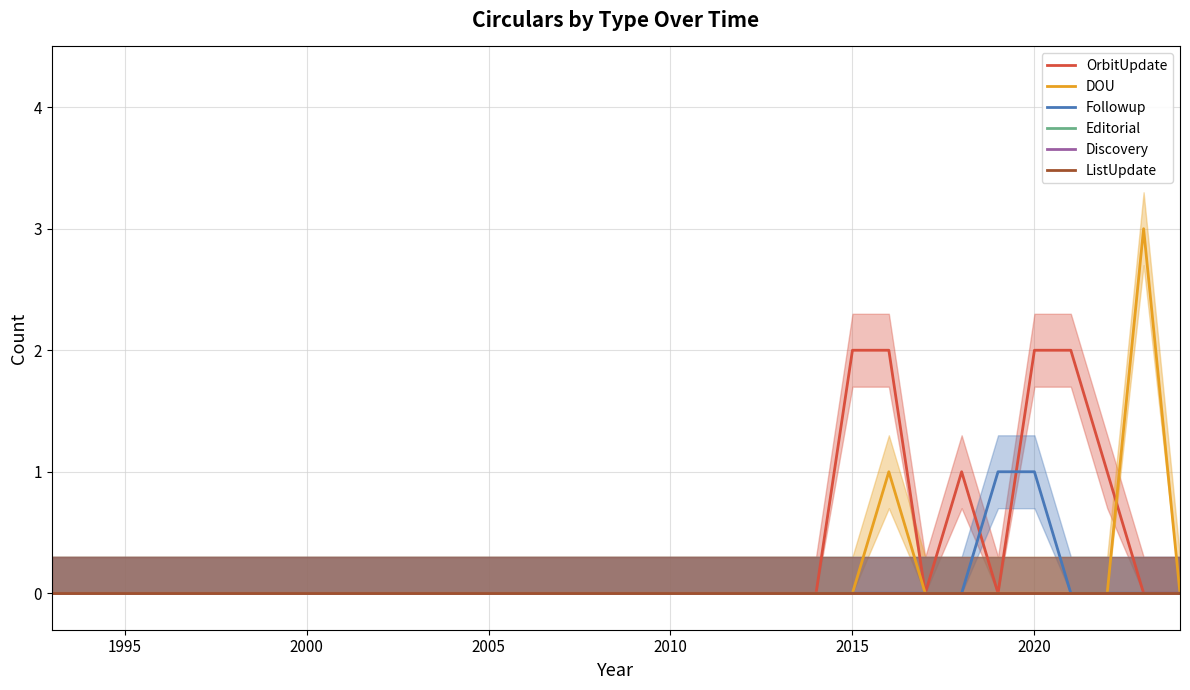

True or false: Editorial and Followup cross at least once.

False